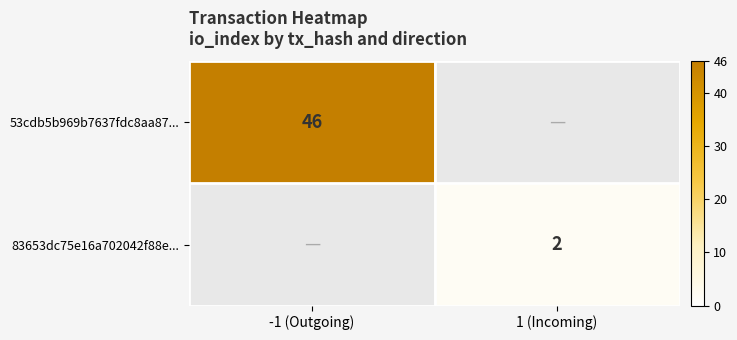

Is the value of 83653dc75e16a702042f88e... at 1 (Incoming) greater than the value of 53cdb5b969b7637fdc8aa87... at -1 (Outgoing)?

No